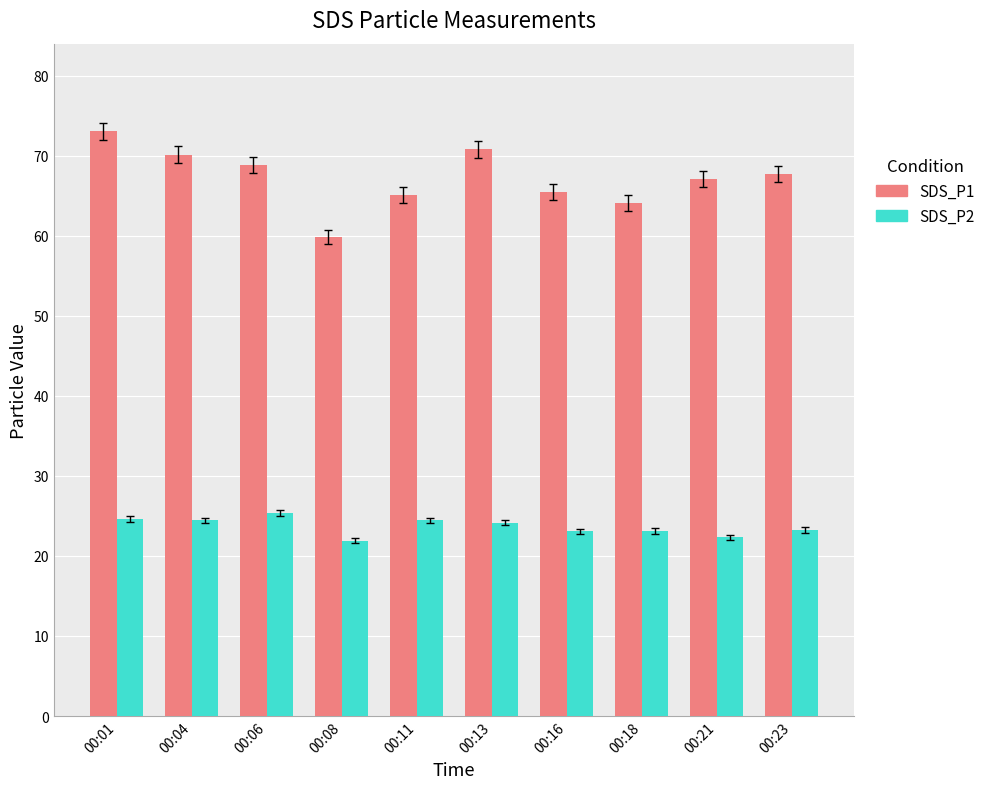

What is the value of the SDS_P1 bar at the 5th from the left?

65.1